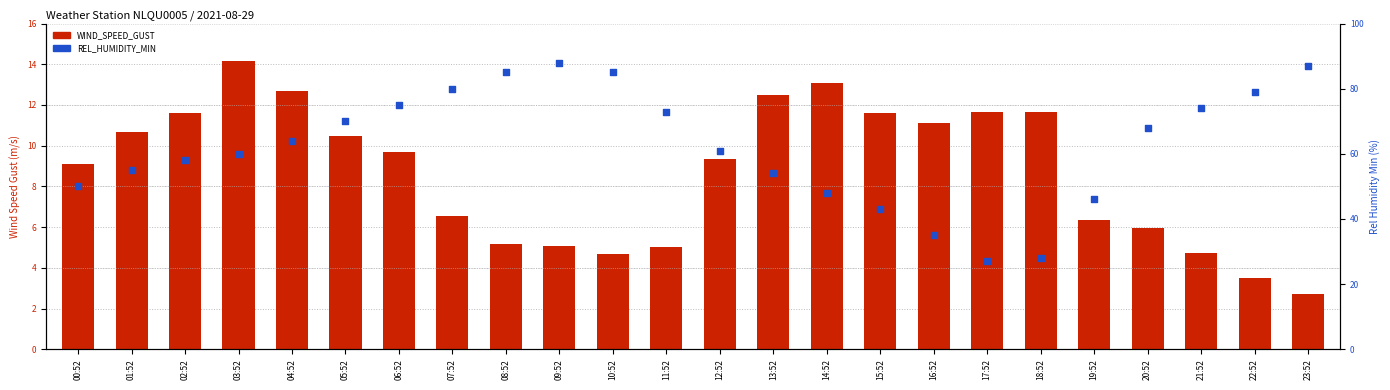

At which category is the sum across all series the highest?

09:52